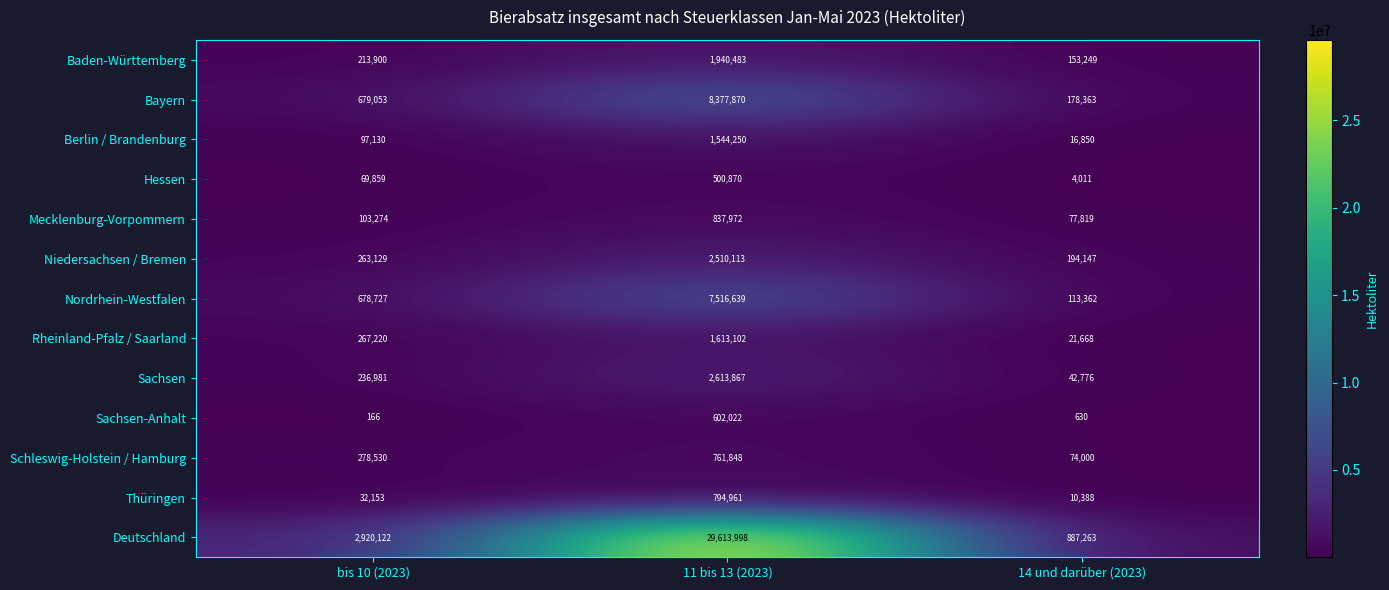

How many categories are shown in the chart?

3